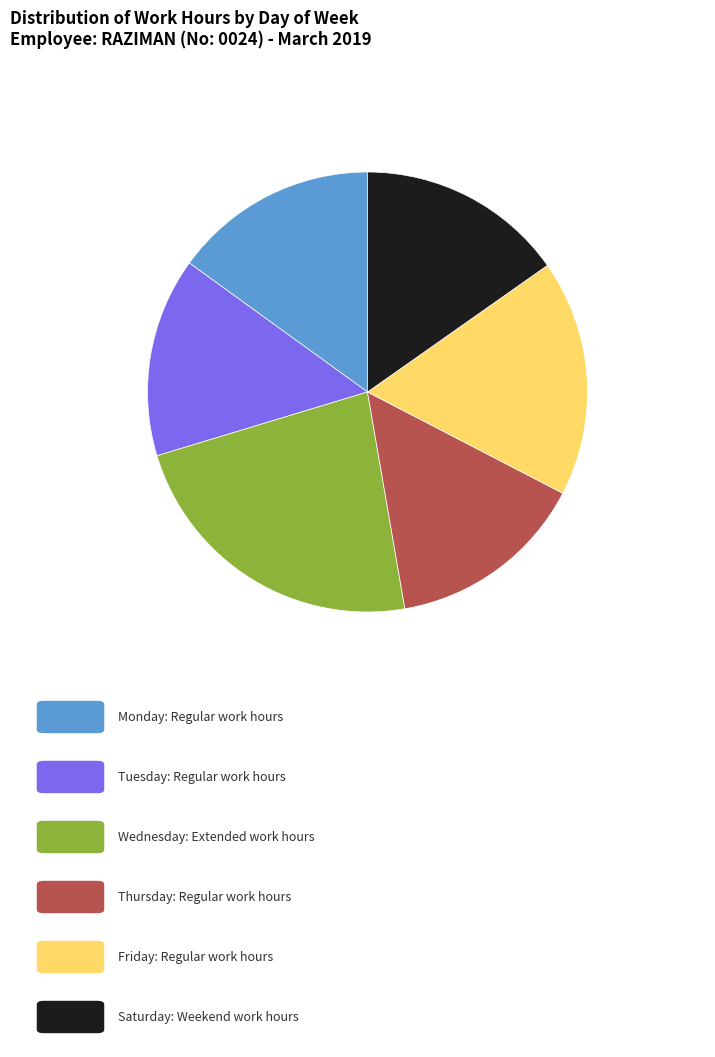

Count the number of slices in the pie.

6